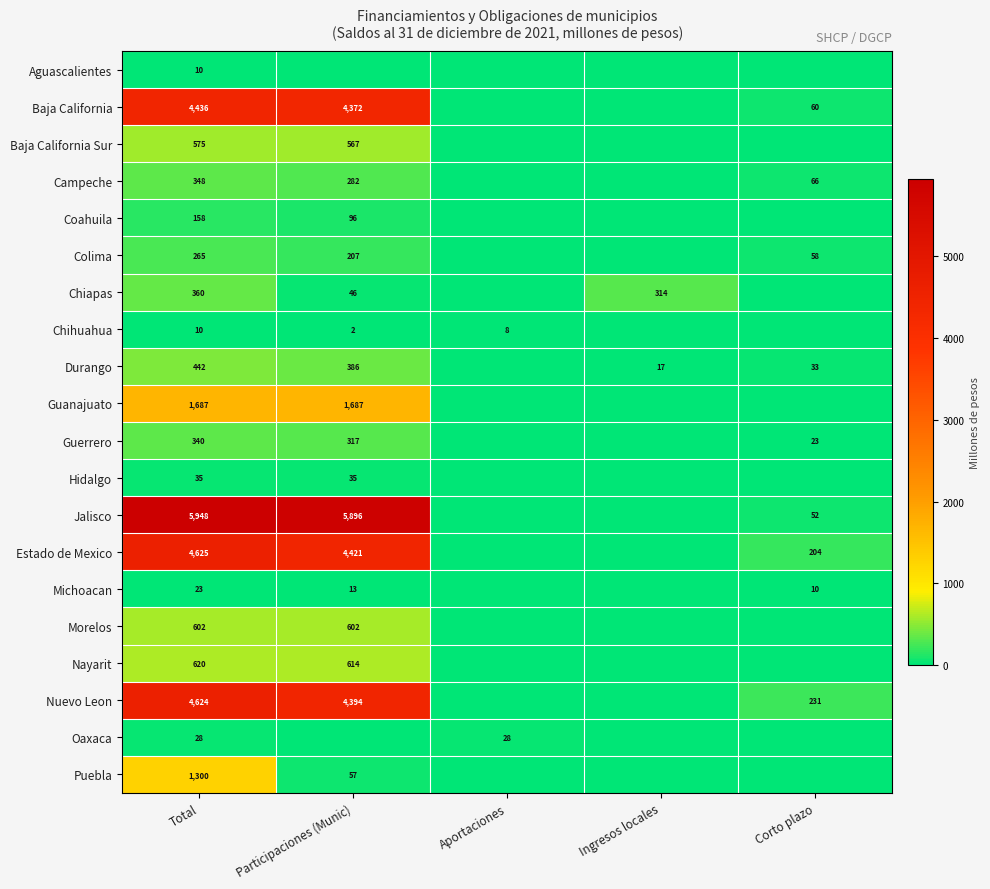

Is it true that Guerrero equals 11 at Corto plazo?

False